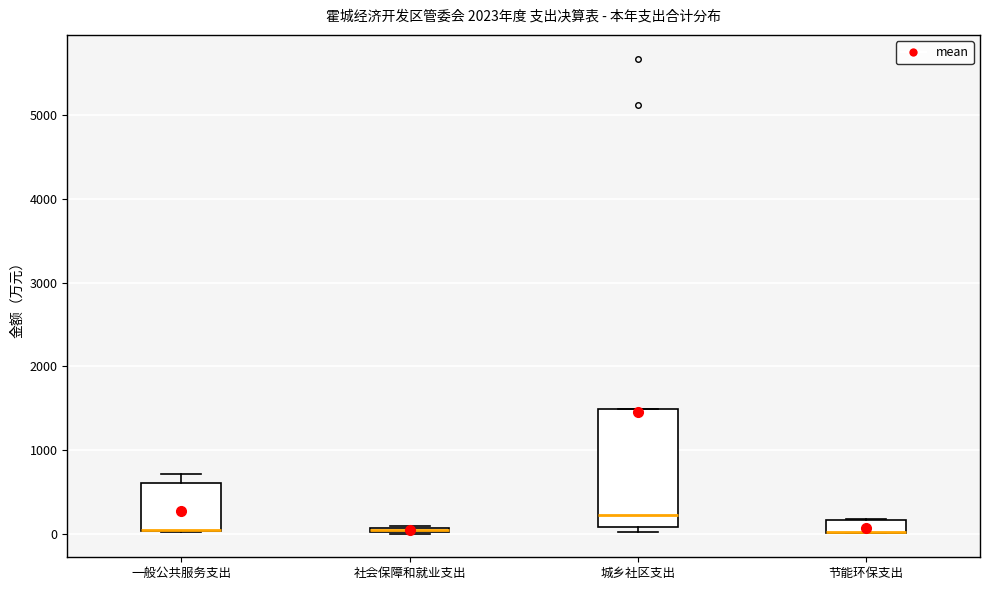

Where is the lower edge of the box for 社会保障和就业支出 on the y-axis? The values are not printed on the chart, so give them approximately, as read against the axis.

0